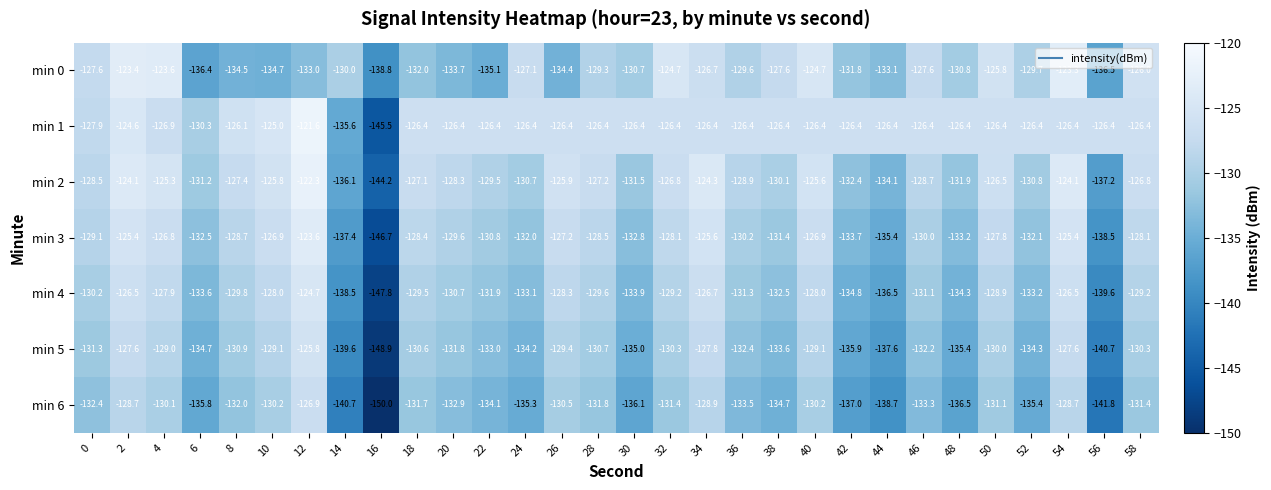

Rank the series at 28 from lowest to highest value.

min 6, min 5, min 4, min 0, min 3, min 2, min 1